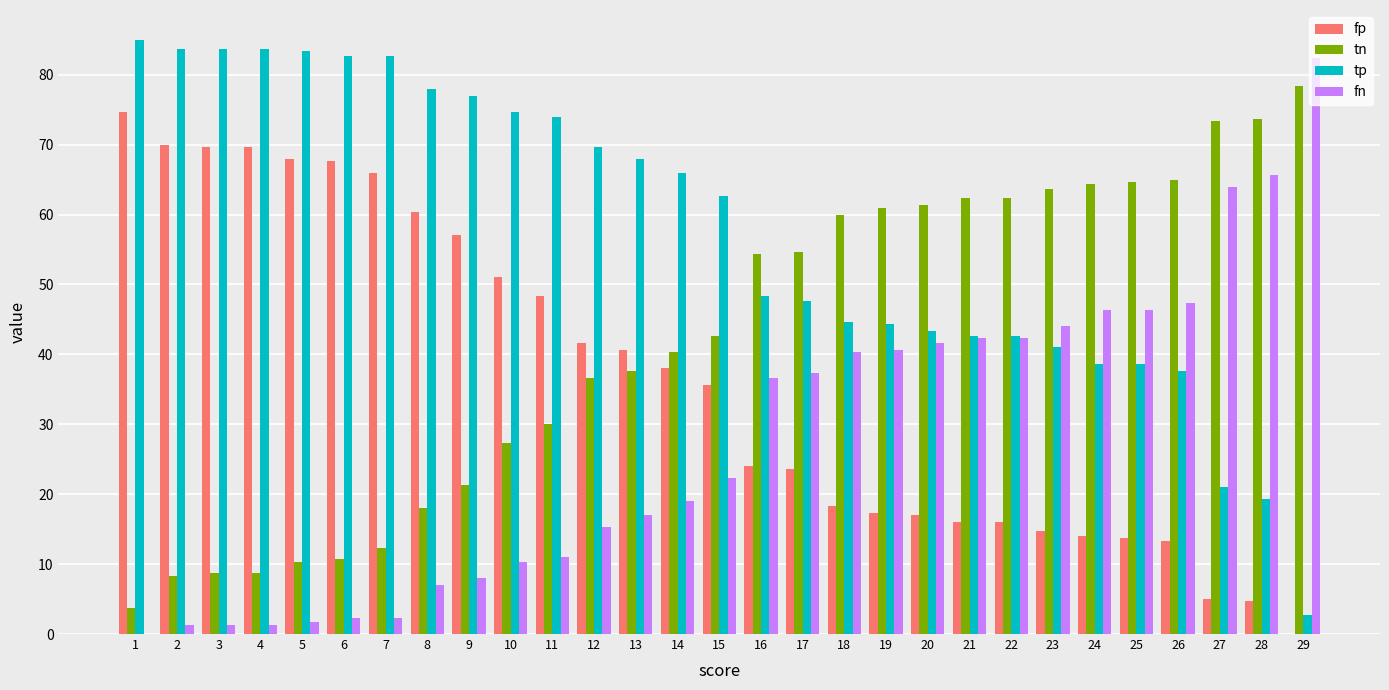

True or false: fn has a value of 21.7 at 24.

False